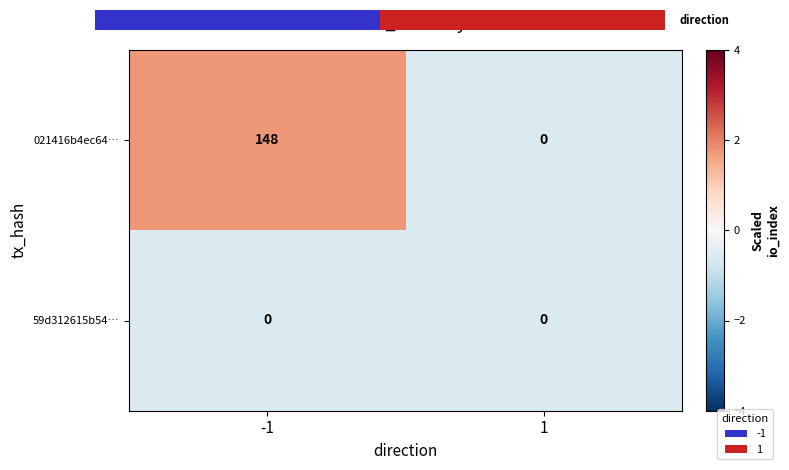

Between -1 and 1, which series saw the biggest shift?

021416b4ec64…